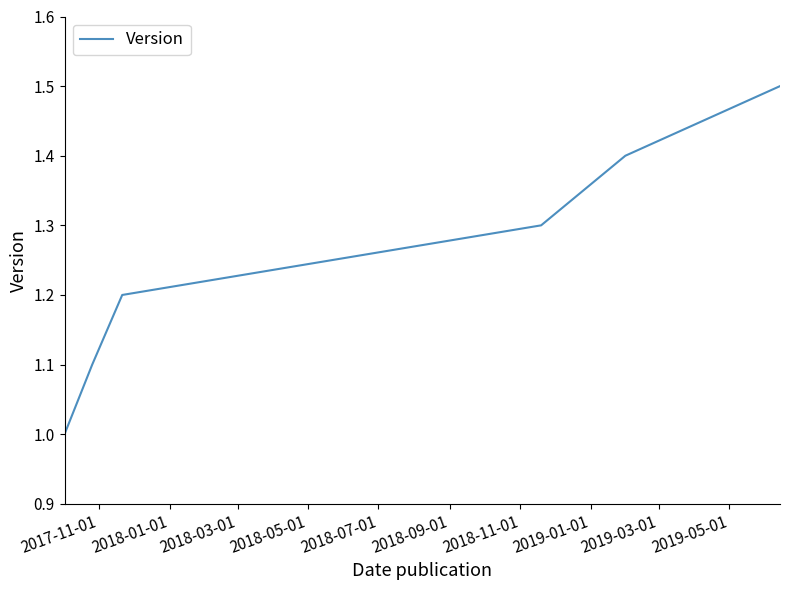

Reading left to right, list all the values displayed in this chart.

1.0	1.1	1.2	1.3	1.4	1.5